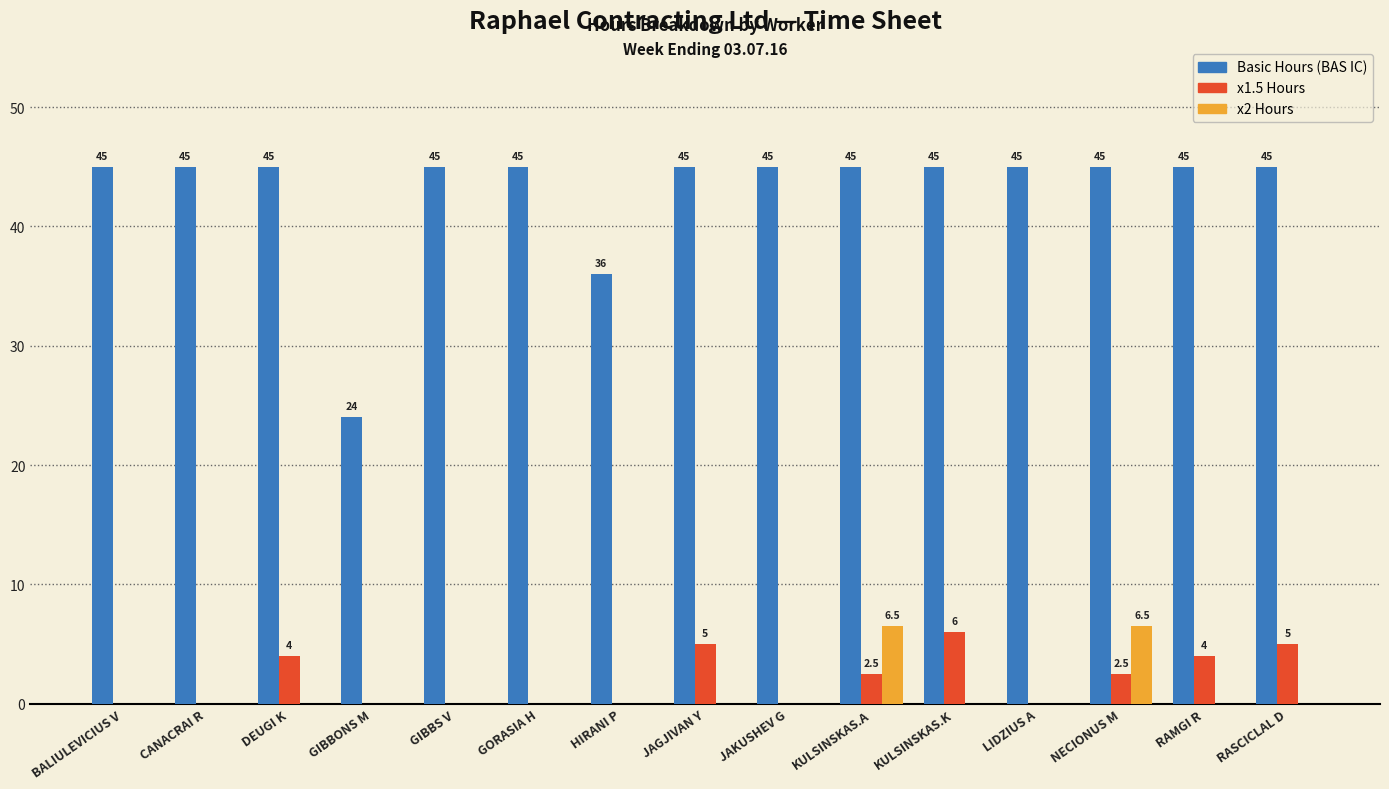

What is the greatest value displayed?

45.0